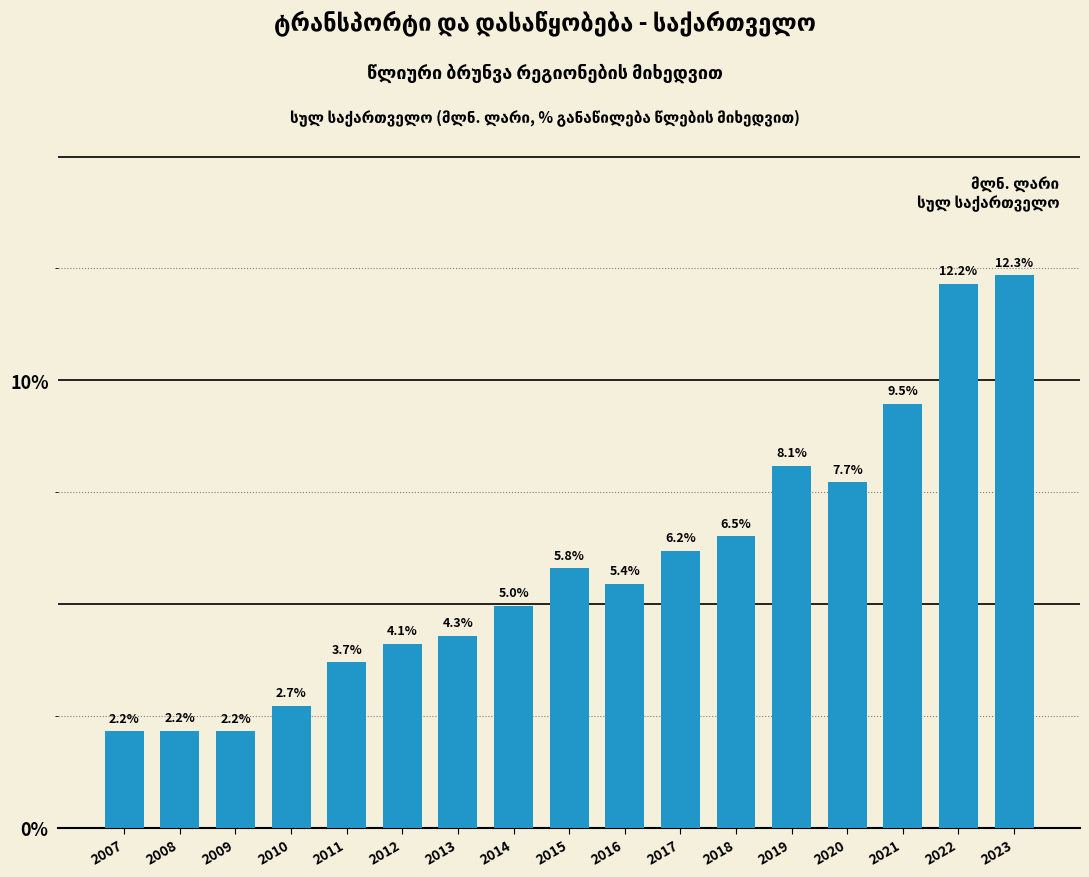

Reading left to right, extract all data points from this chart.

2.2	2.2	2.2	2.7	3.7	4.1	4.3	5.0	5.8	5.4	6.2	6.5	8.1	7.7	9.5	12.2	12.3